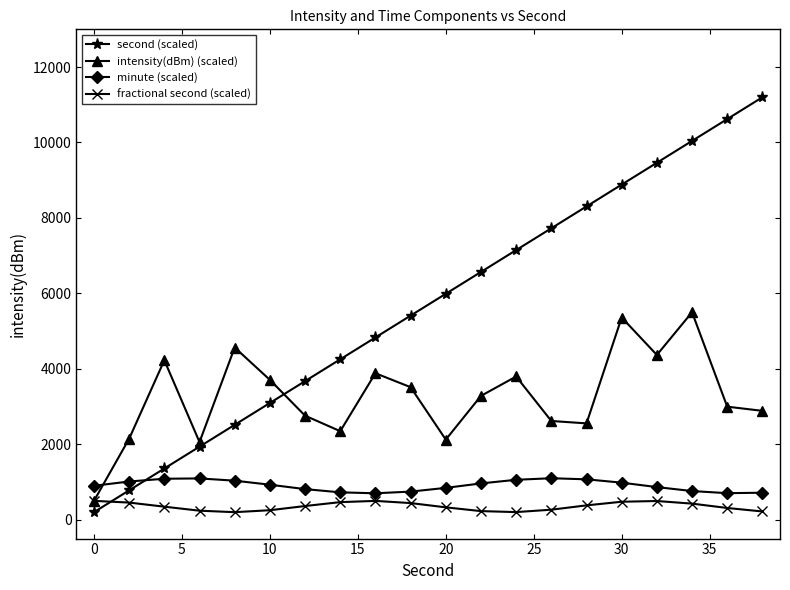

Does the chart display data point markers on the line(s)?

Yes